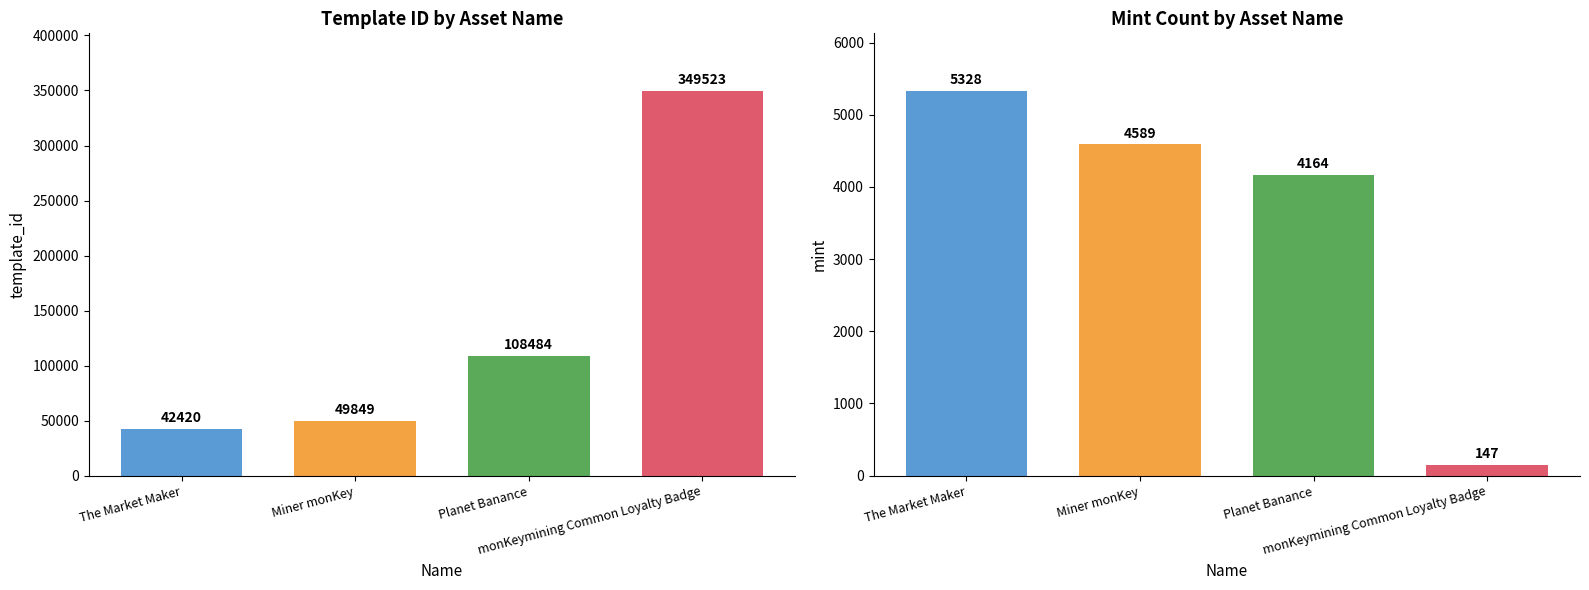

At which label is template_id closest to 195971?

Planet Banance